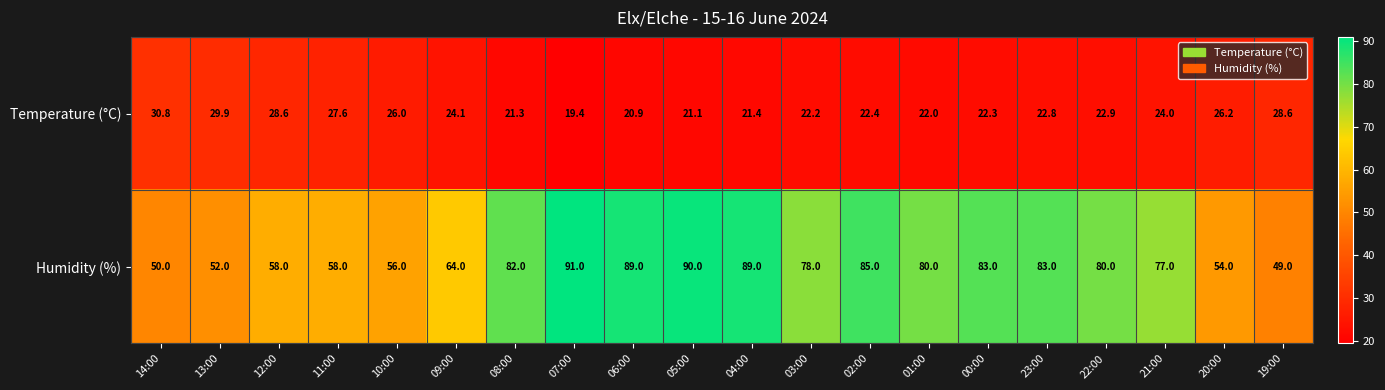

Between 10:00 and 09:00, which series saw the biggest shift?

Humidity (%)